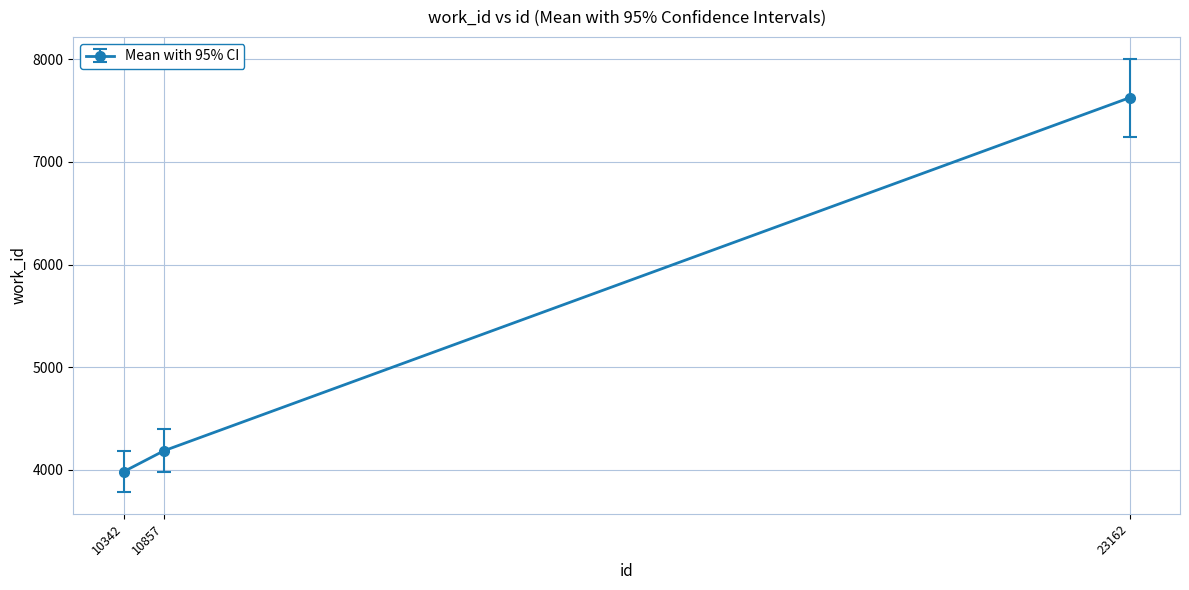

What is the difference between the values at 10342 and 23162?

3645